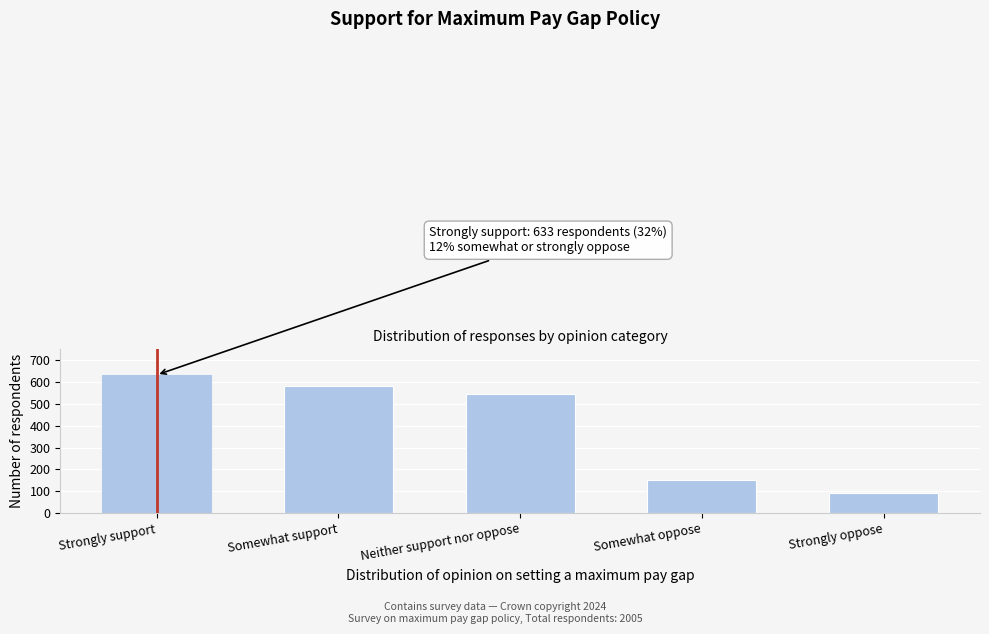

Reading left to right, transcribe all the data shown in this chart.

633	583	545	153	91